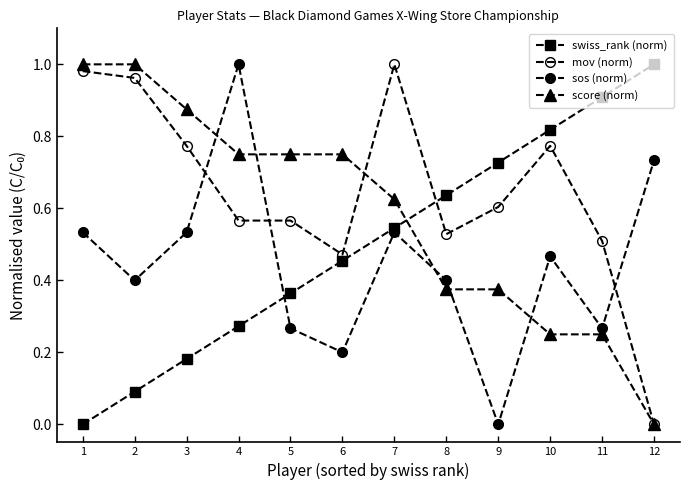

Rank the series at 9 from lowest to highest value.

sos (norm), score (norm), mov (norm), swiss_rank (norm)